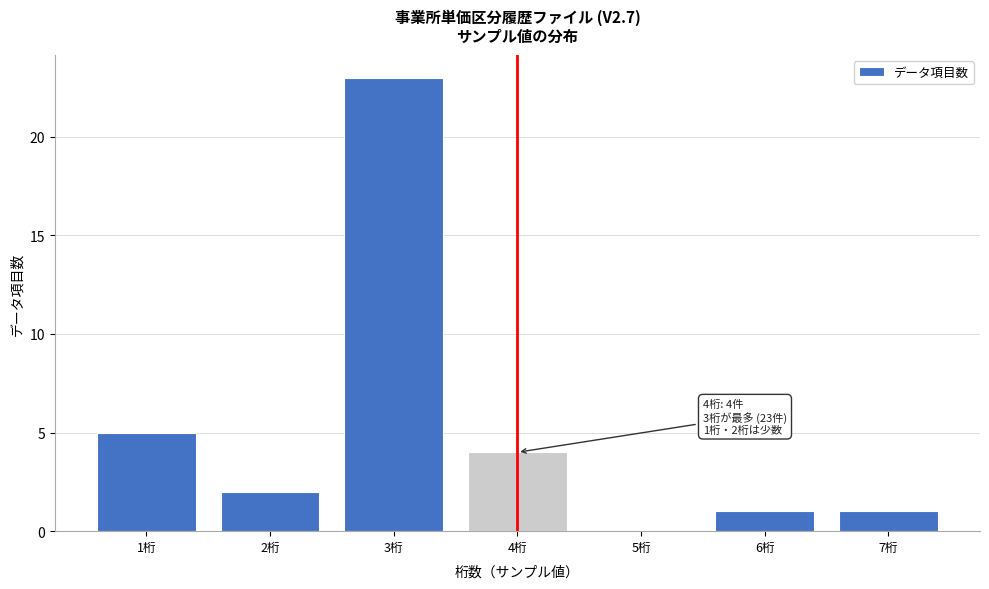

Reading right to left, list all the values displayed in this chart.

7桁=1	6桁=1	5桁=0	4桁=4	3桁=23	2桁=2	1桁=5